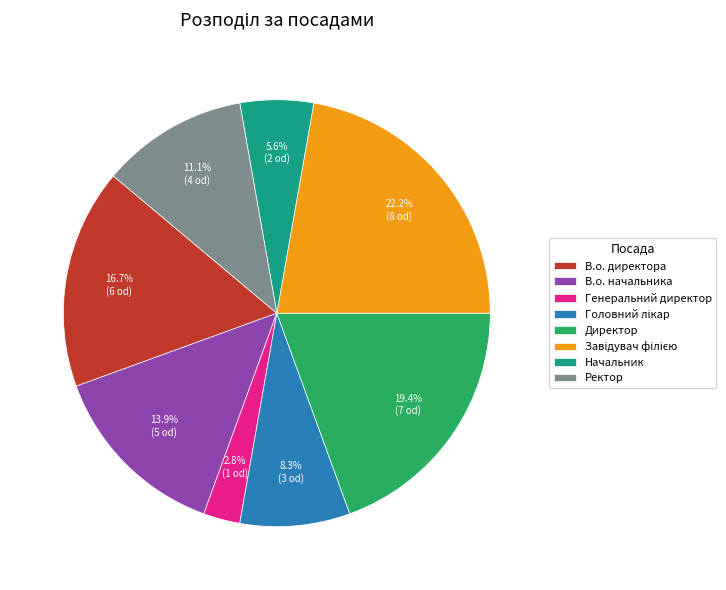

How many slices are in this pie chart?

8